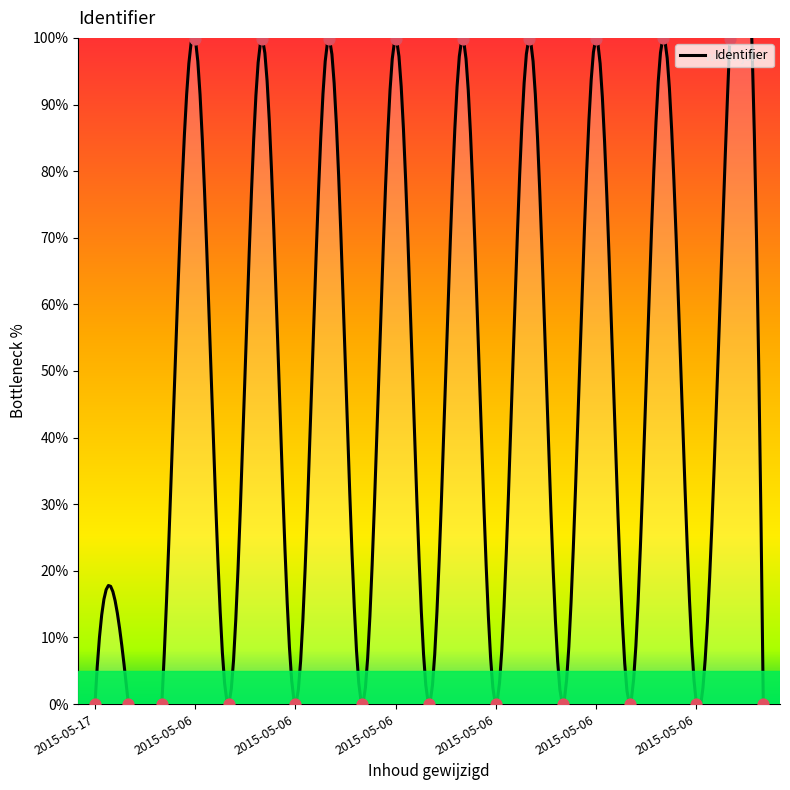

Between 2015-05-06 and 2015-05-06, which is larger?

2015-05-06